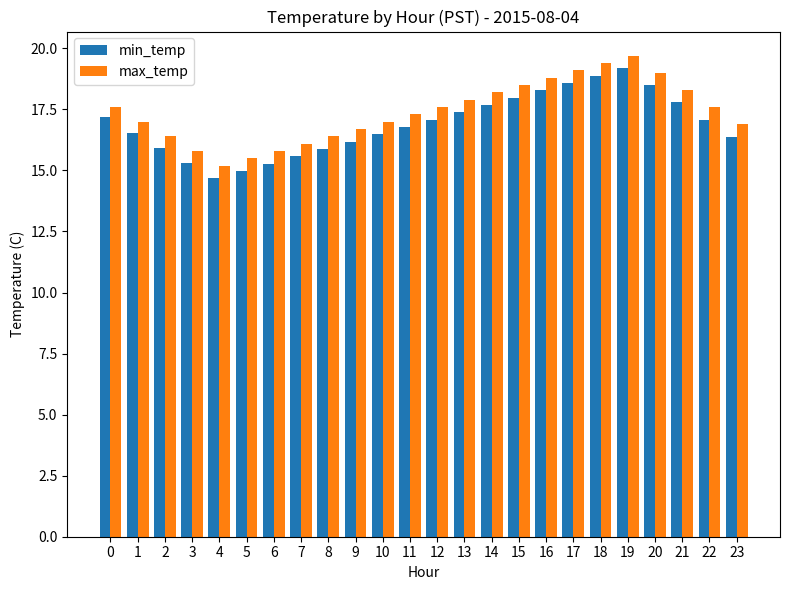

What is the highest value of the max_temp series?

19.7